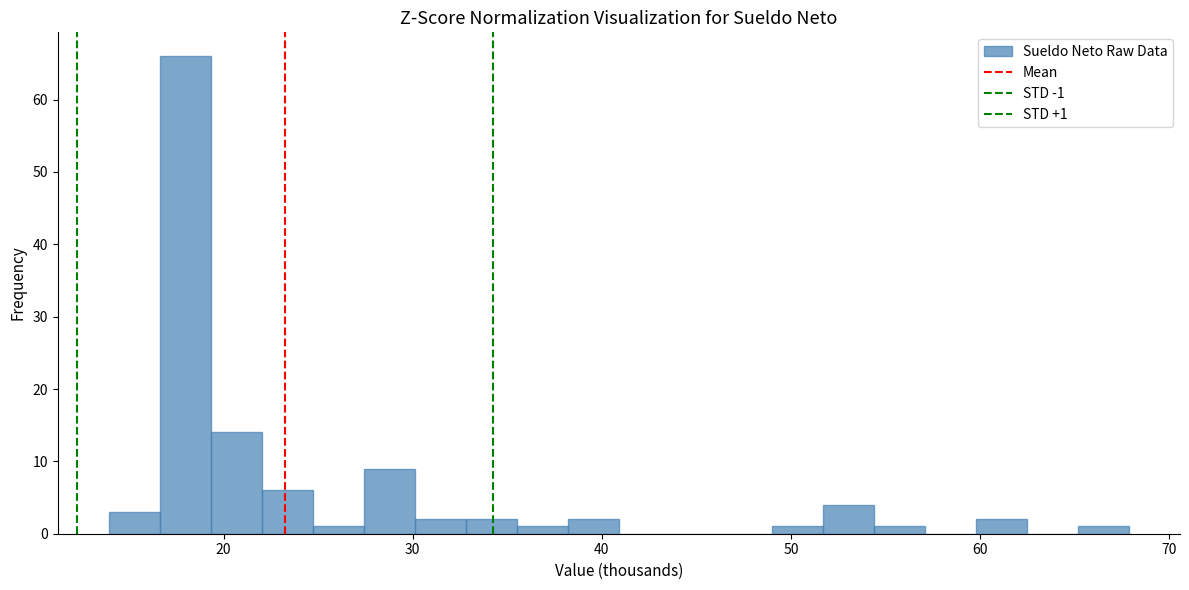

Around what value on the x-axis is the tallest bar? Give the approximate position of its centre, as read against the axis.

18